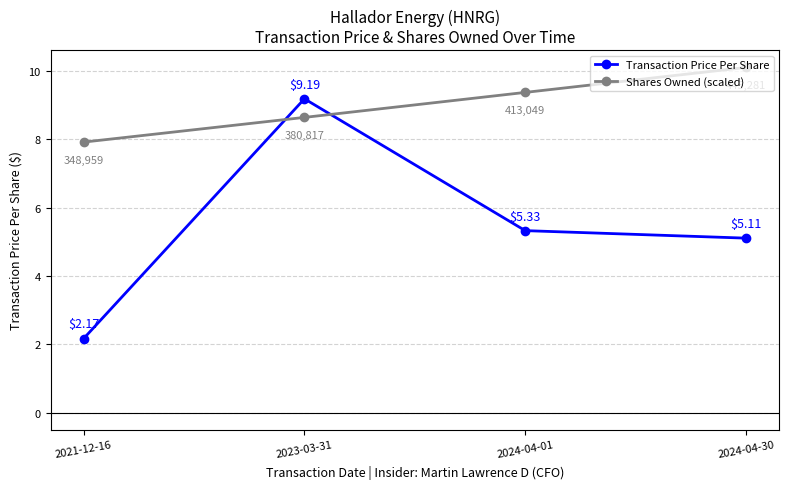

Which series has the largest range (max minus min)?

Transaction Price Per Share